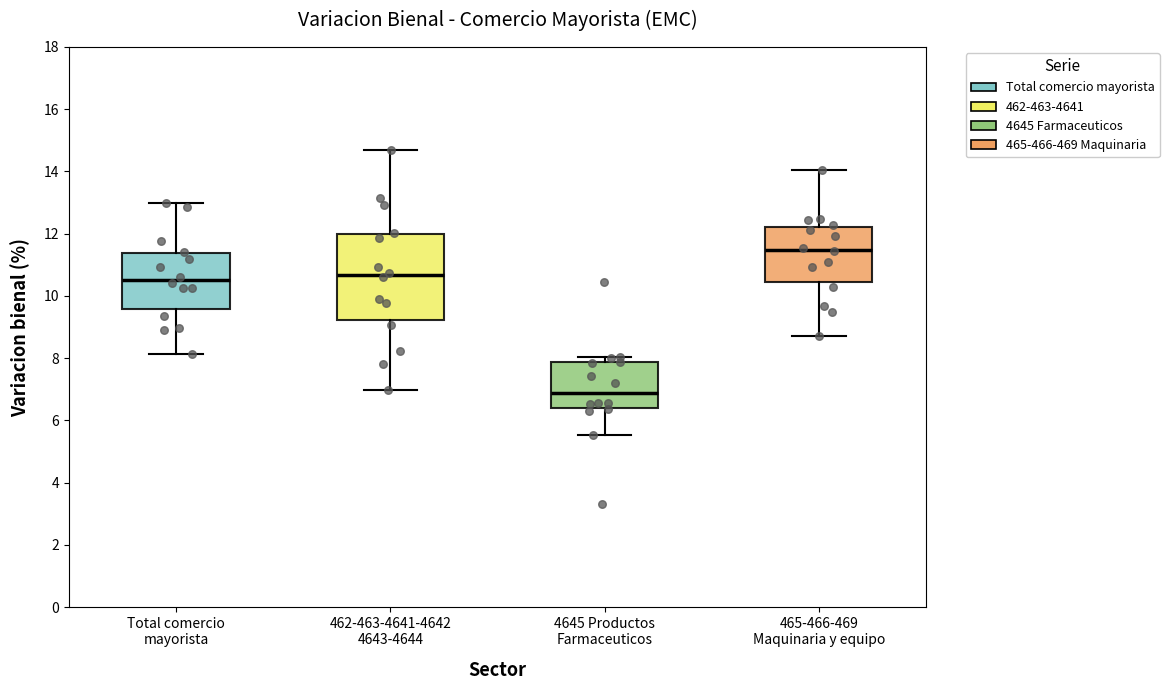

Which box's median line is the lowest?

4645 Productos Farmaceuticos